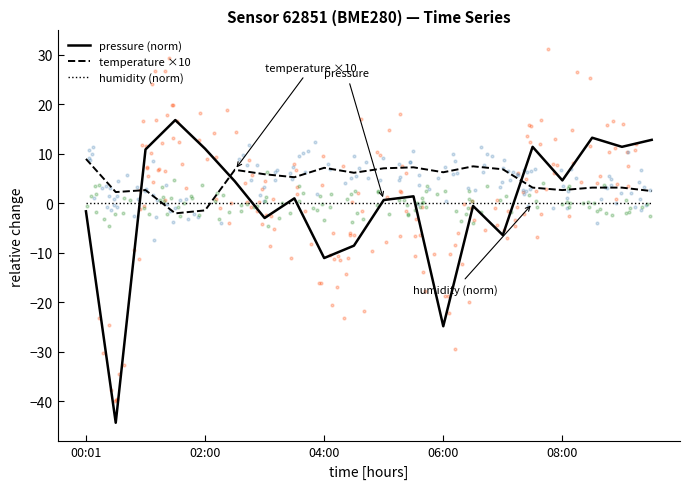

Which series has the largest Y range (max minus min)?

pressure (norm)